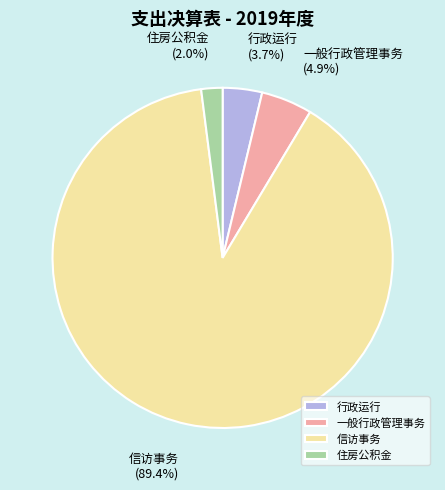

To the nearest percent, what is the difference between the largest and smallest slice percentages?

87%